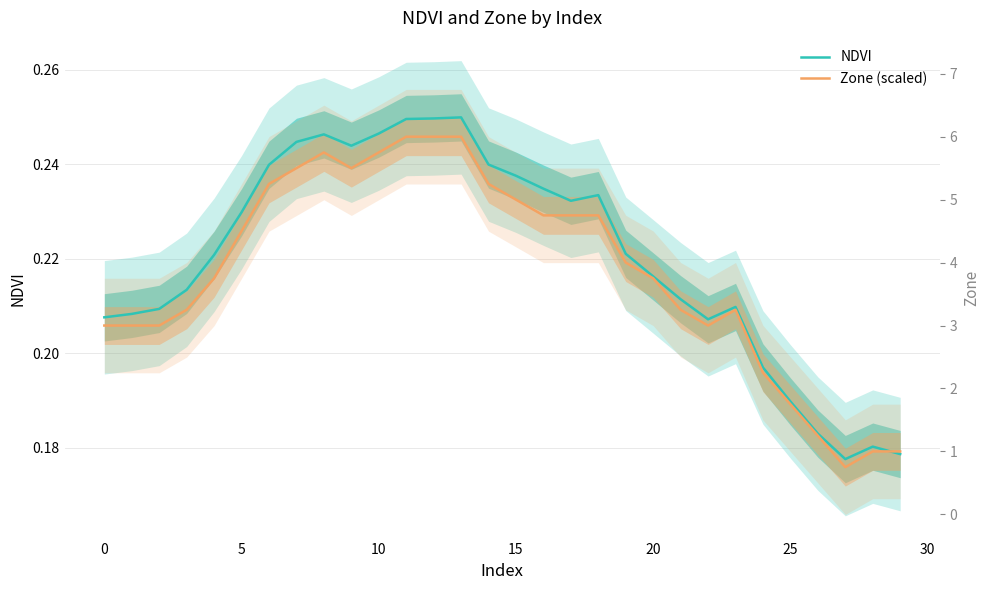

Reading right to left, extract all data points from this chart.

NDVI: 0.2	0.2	0.2	0.2	0.2	0.2	0.2	0.2	0.2	0.2	0.2	0.2	0.2	0.2	0.2	0.2	0.2	0.2	0.2	0.2	0.2	0.2	0.2	0.2	0.2	0.2	0.2	0.2	0.2	0.2
Zone (scaled): 0.2	0.2	0.2	0.2	0.2	0.2	0.2	0.2	0.2	0.2	0.2	0.2	0.2	0.2	0.2	0.2	0.2	0.2	0.2	0.2	0.2	0.2	0.2	0.2	0.2	0.2	0.2	0.2	0.2	0.2